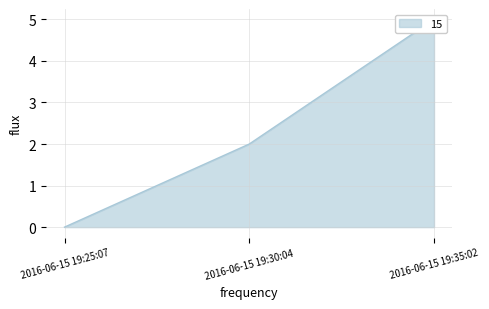

Count the number of categories in the chart.

3